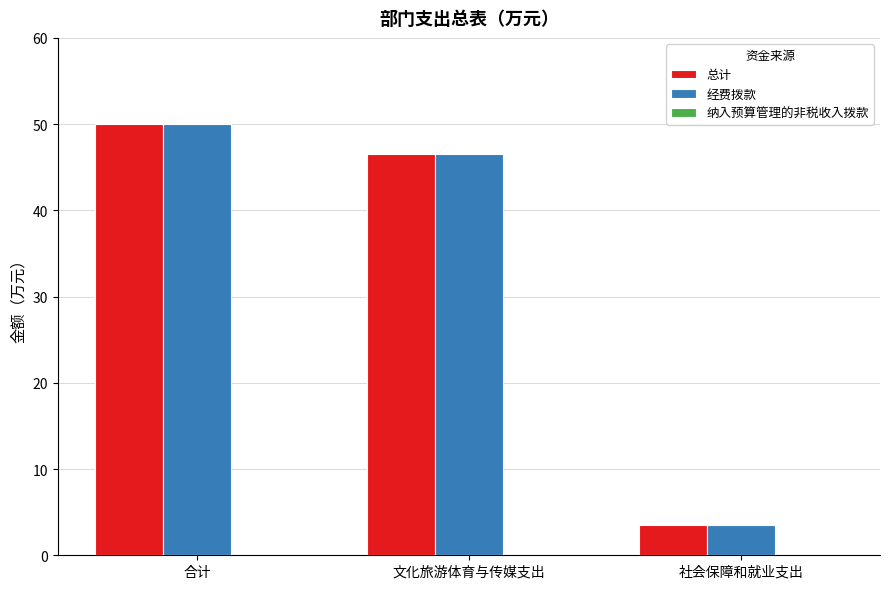

What is the label of the 2nd bar from the left?

文化旅游体育与传媒支出